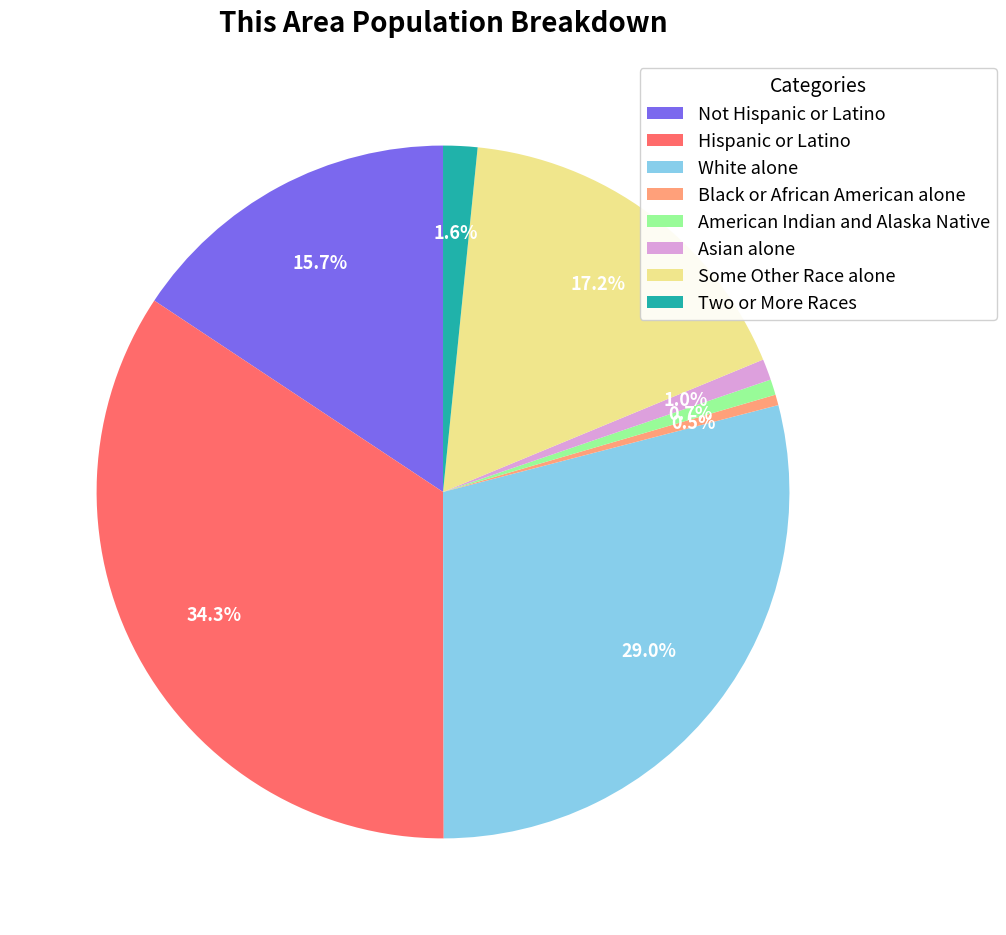

Is there a majority slice in this chart?

No